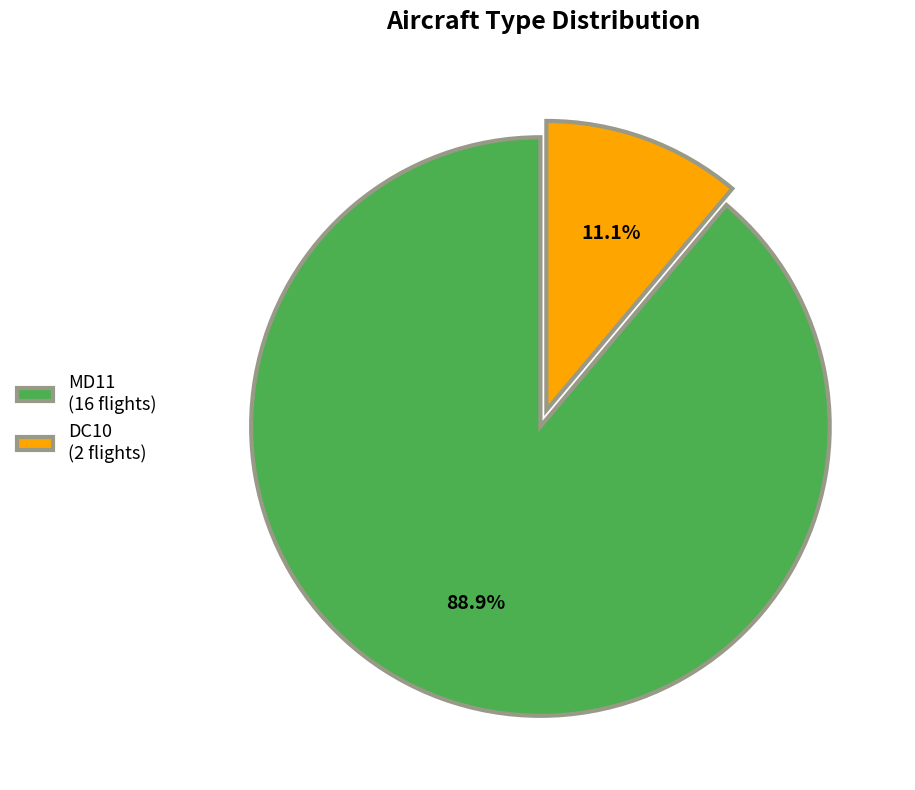

Which category has the smallest portion of the pie?

DC10